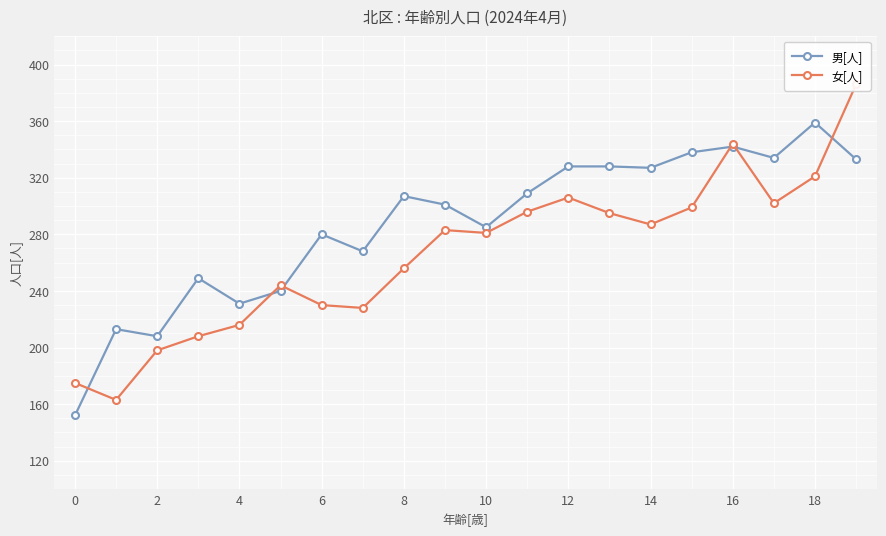

How many data points in 女[人] are above 283?

9